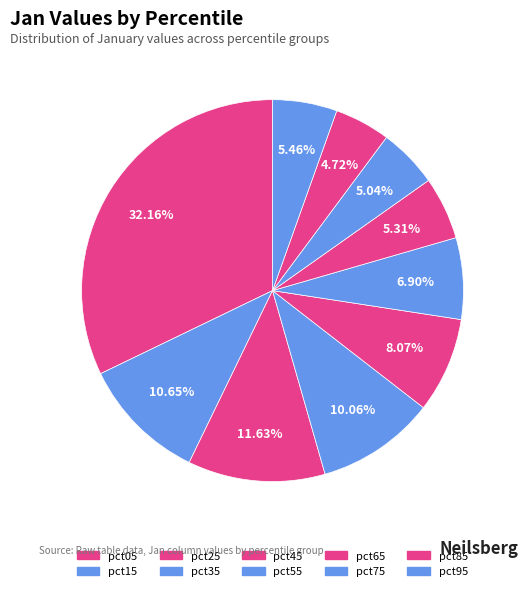

How many segments does this pie chart have?

10